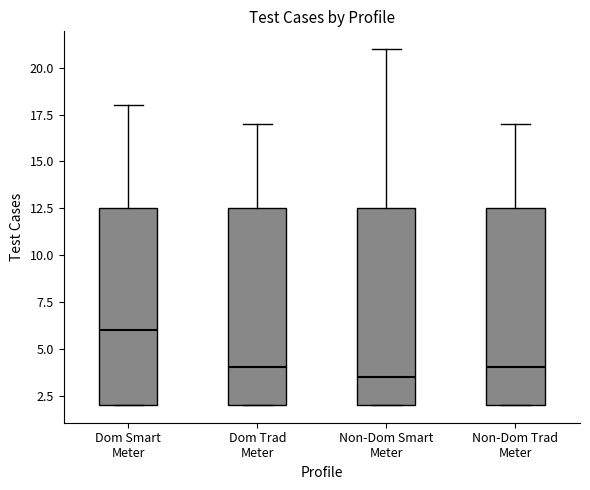

Where does the median line of the box for Non-Dom Smart Meter sit on the y-axis? The values are not printed on the chart, so give them approximately, as read against the axis.

3.5